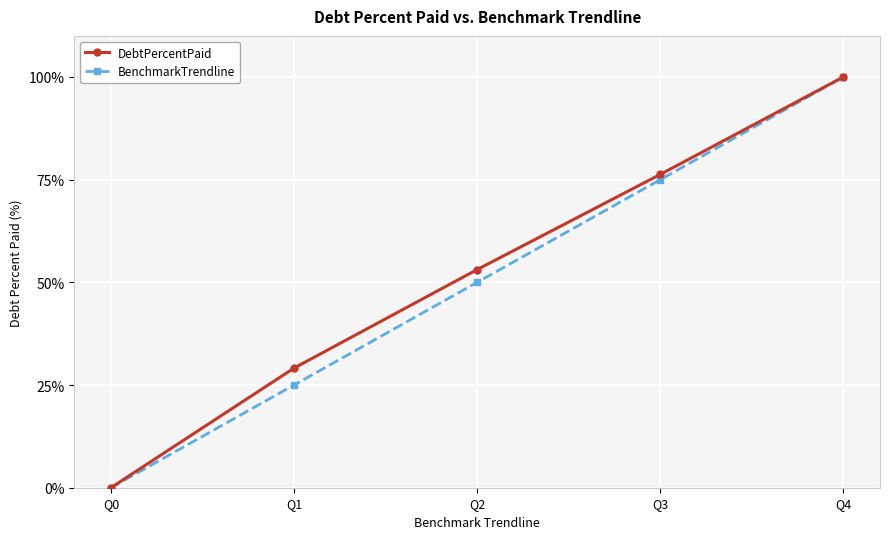

True or false: BenchmarkTrendline has more than 2 interior local peaks.

False